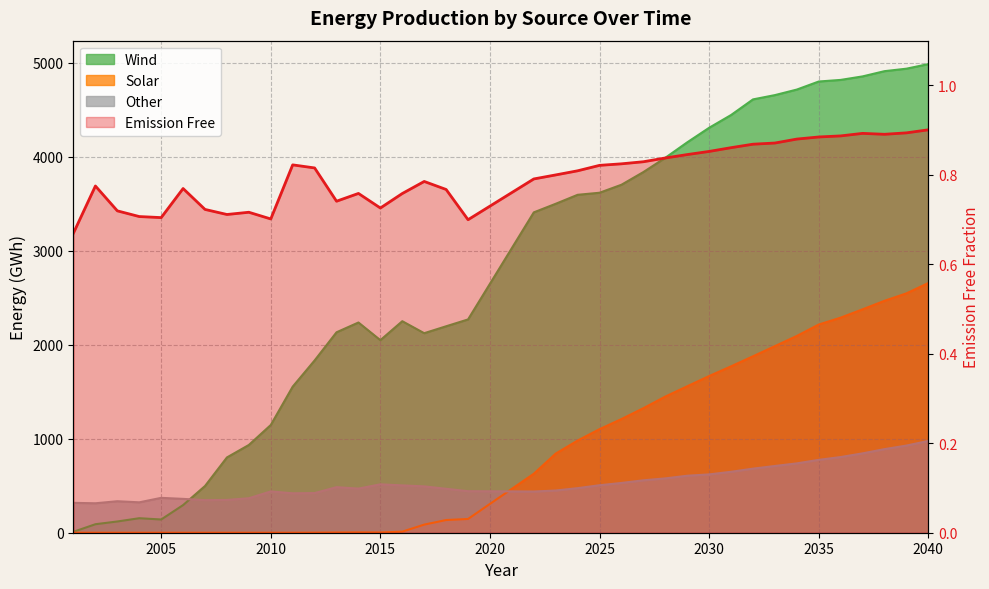

At which category is the sum across all series the highest?

2040